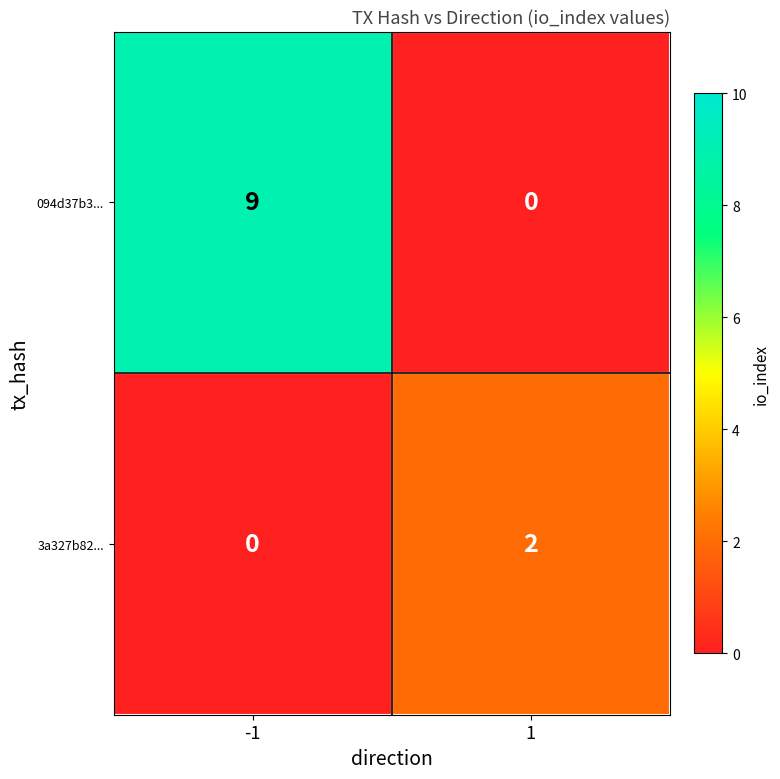

Reading right to left, transcribe all the data shown in this chart.

094d37b3...: 1=0	-1=9
3a327b82...: 1=2	-1=0